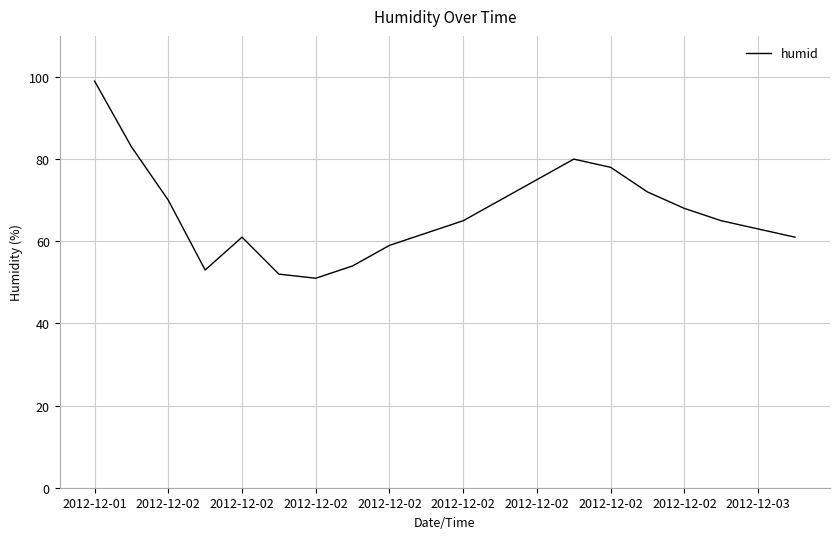

What is the smallest value displayed?

51